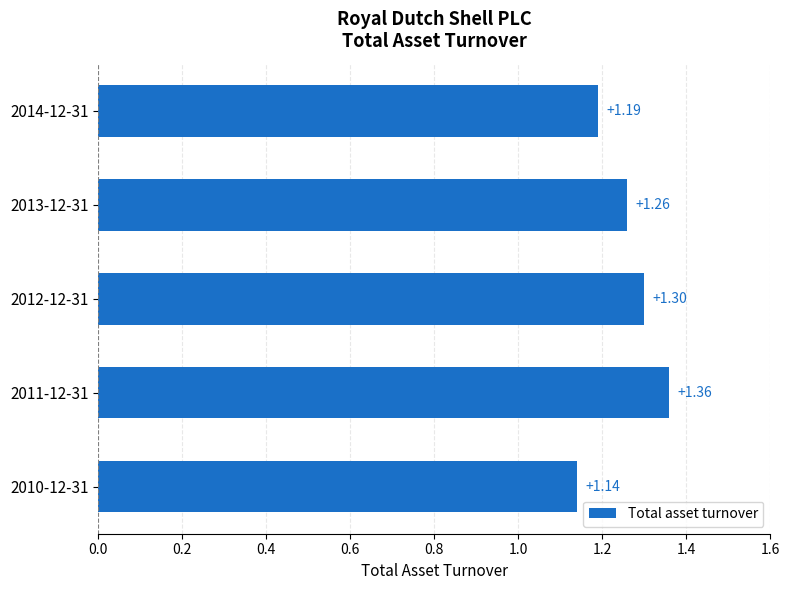

Between 2012-12-31 and 2010-12-31, which is larger?

2012-12-31